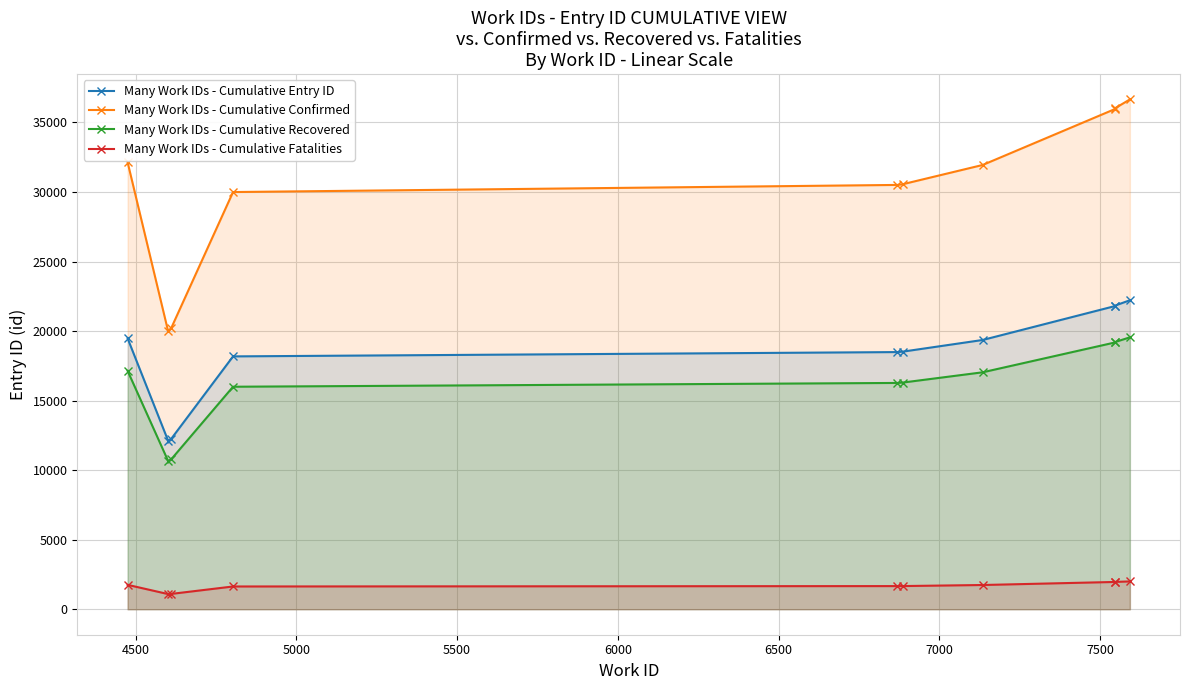

At 4500, list the series in order from largest to smallest.

Many Work IDs - Cumulative Confirmed, Many Work IDs - Cumulative Entry ID, Many Work IDs - Cumulative Recovered, Many Work IDs - Cumulative Fatalities